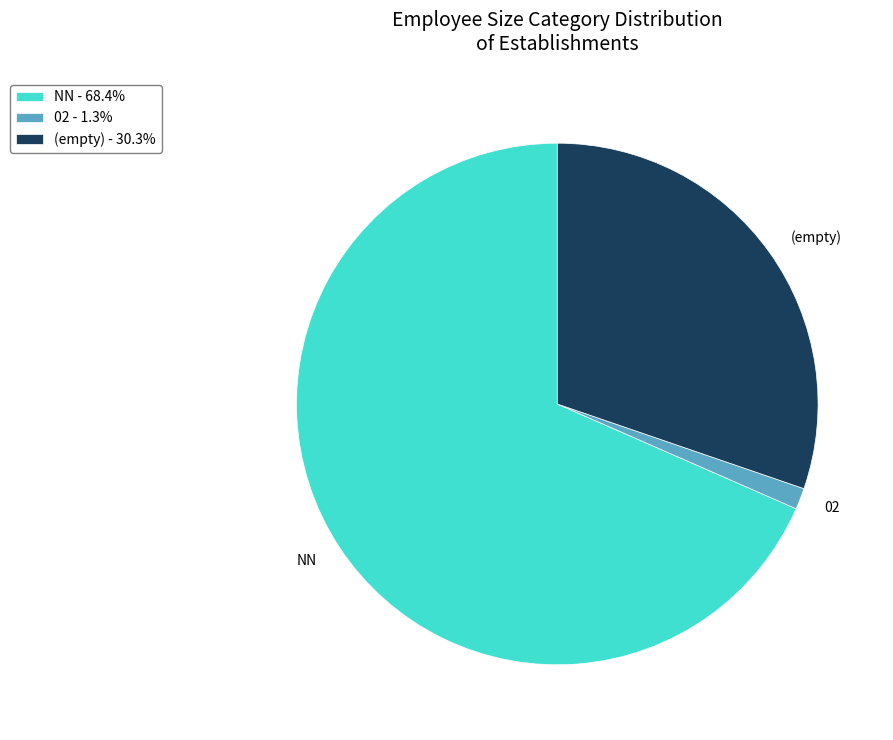

Do (empty) - 30.3% and NN - 68.4% together represent more than half of the pie?

Yes